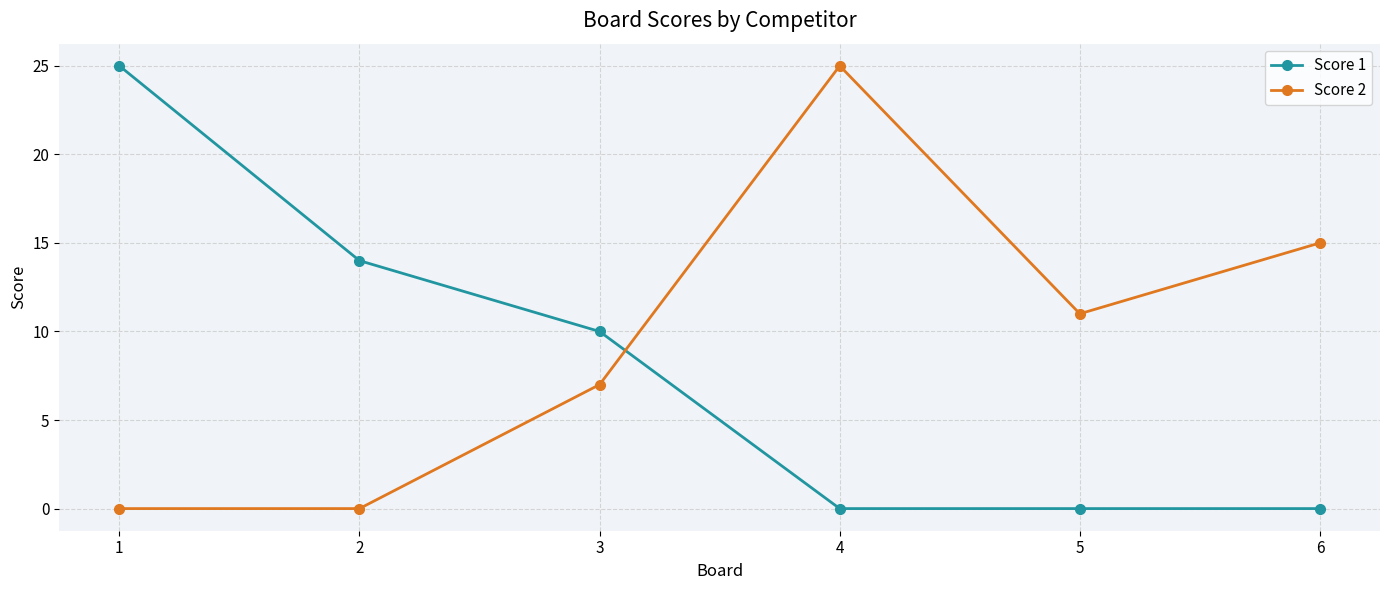

Count the number of data series in this chart.

2